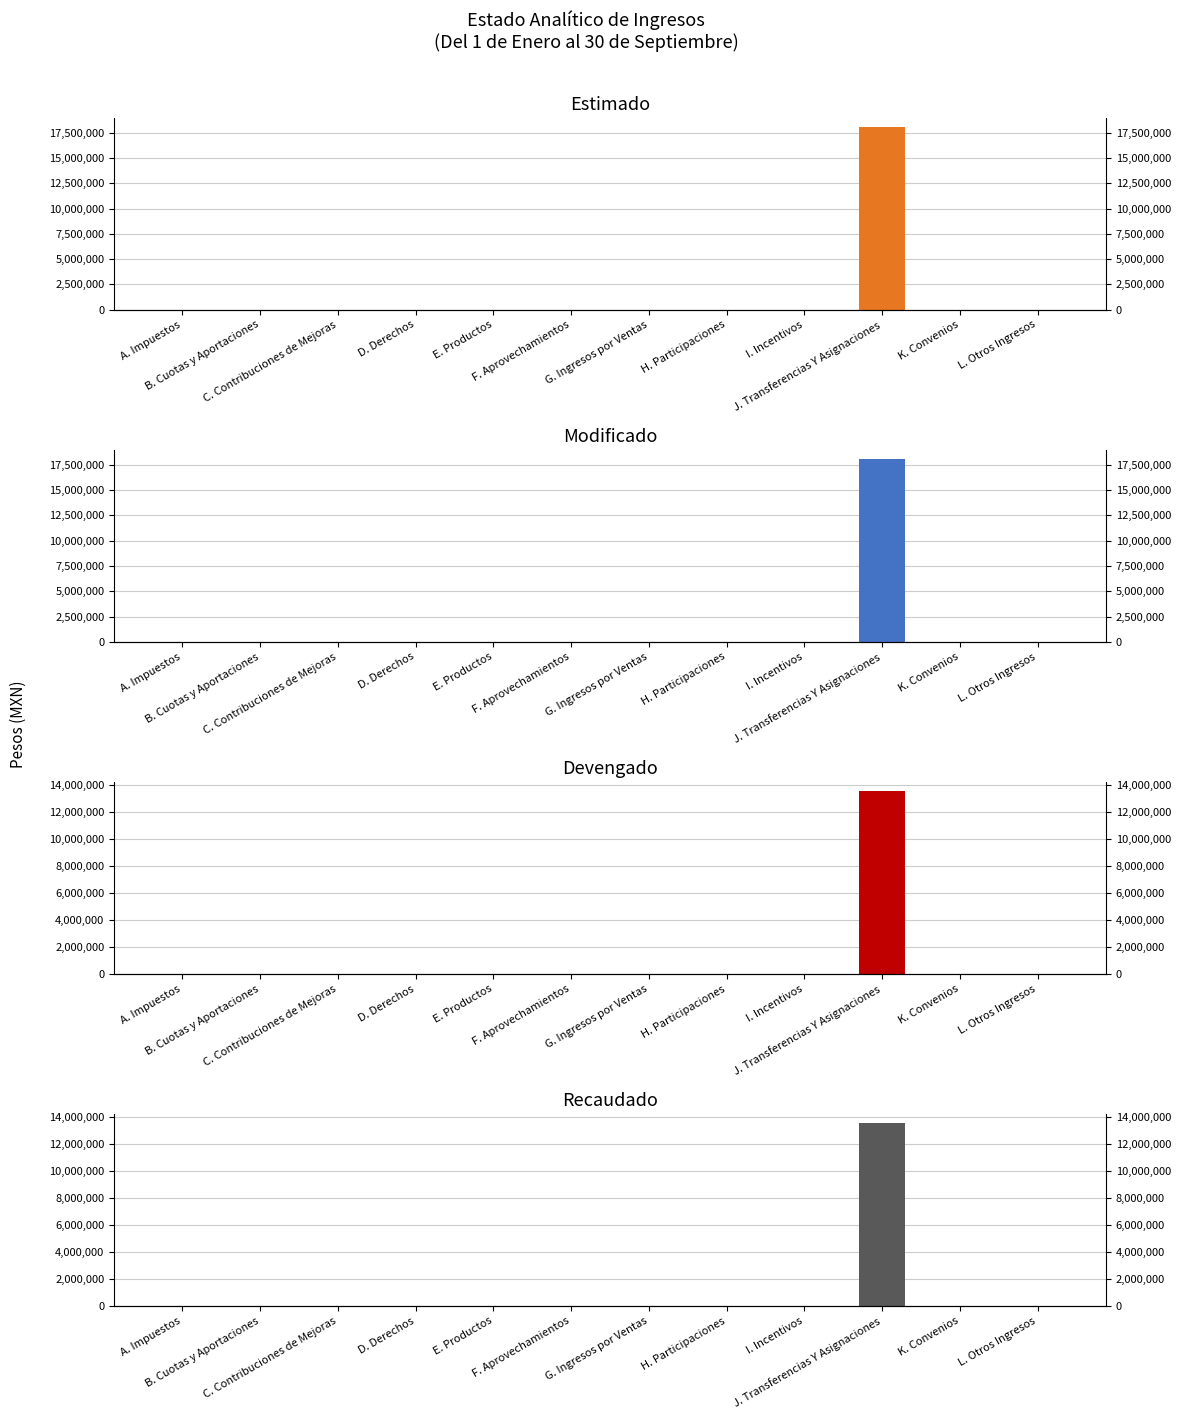

Reading right to left, list all the values displayed in this chart.

Estimado: 0	0	18068931	0	0	0	0	0	0	0	0	0
Modificado: 0	0	18068931	0	0	0	0	0	0	0	0	0
Devengado: 0	0	13551696	0	0	0	0	0	0	0	0	0
Recaudado: 0	0	13551696	0	0	0	0	0	0	0	0	0